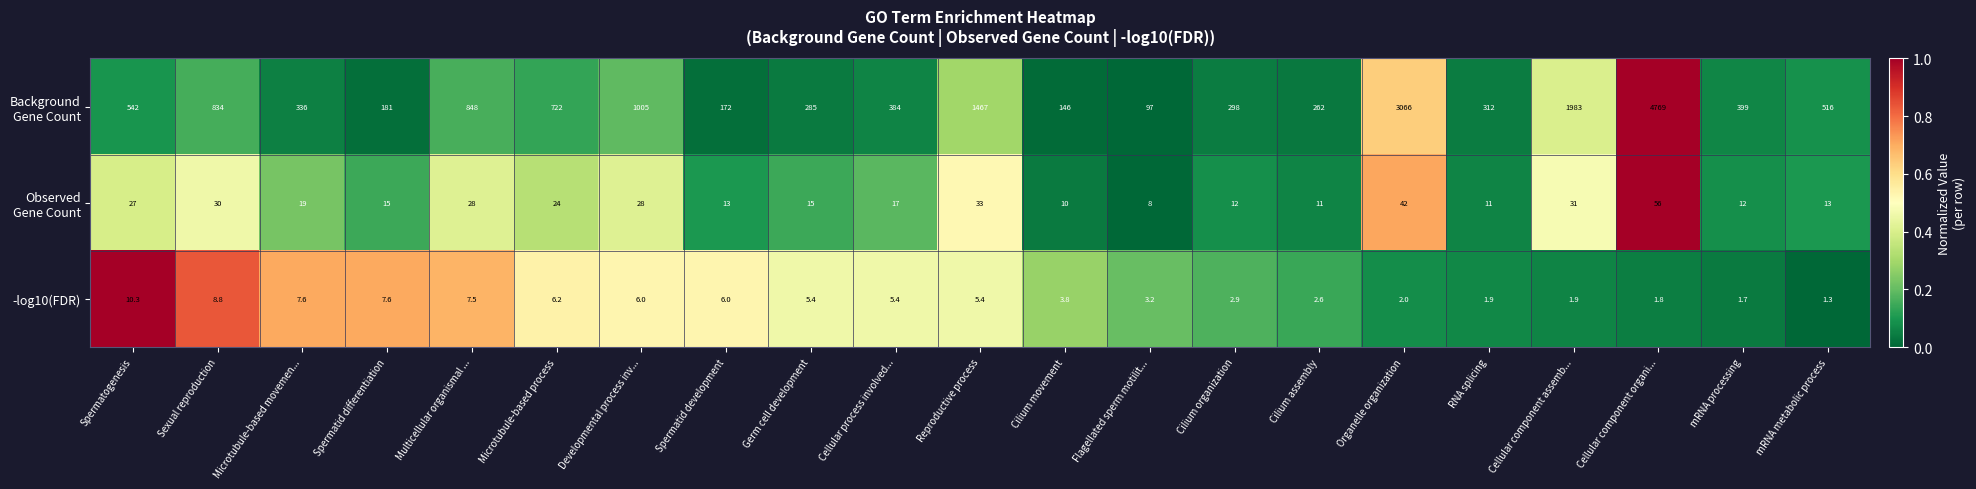

Where does the -log10(FDR) series first go above 5?

Spermatogenesis